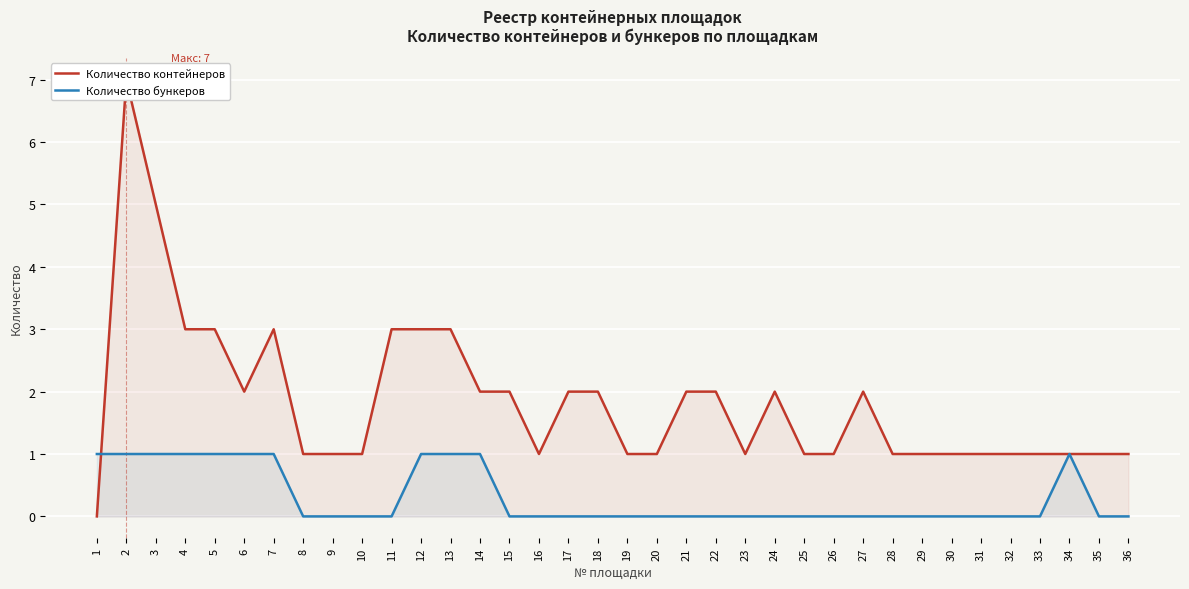

What is the value of the Количество бункеров point at the 7th from the left?

1